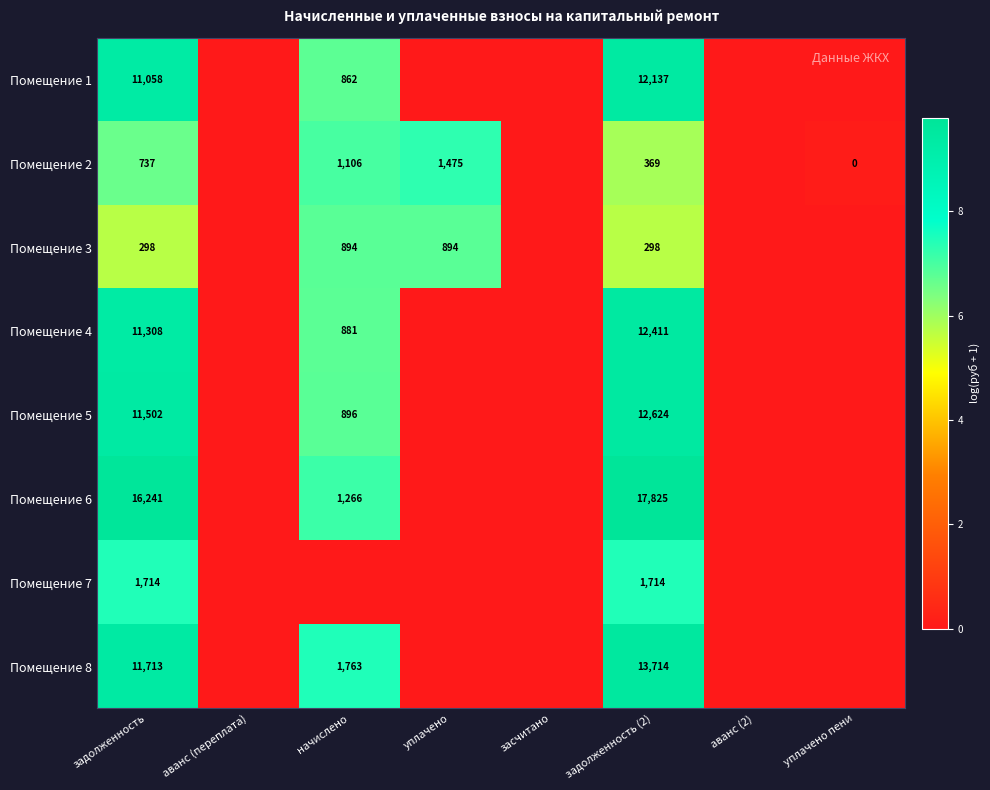

True or false: Помещение 8 has a value of 10.6 at начислено.

False